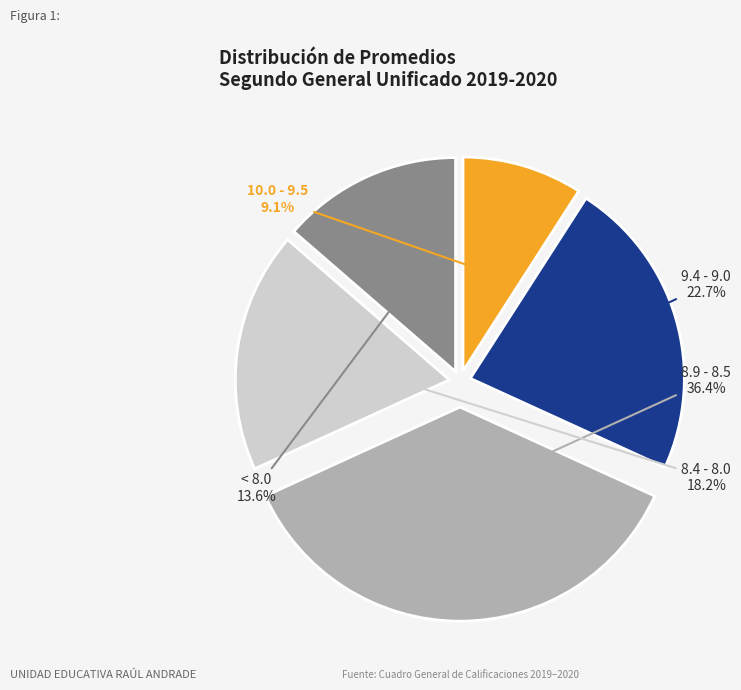

Is there a majority slice in this chart?

No